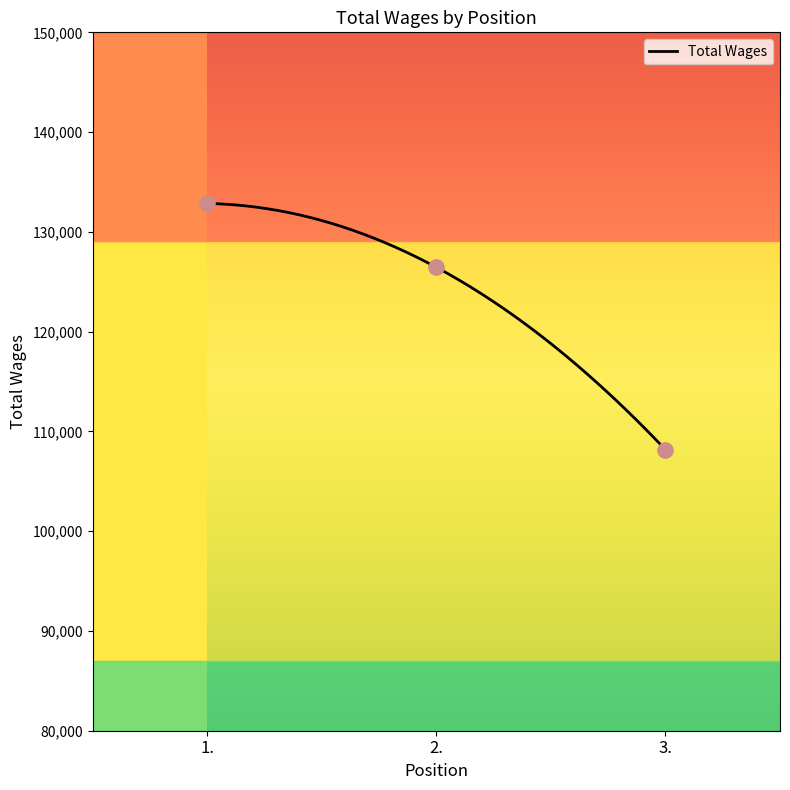

What is the change in value from 1. to 2.?

-6396